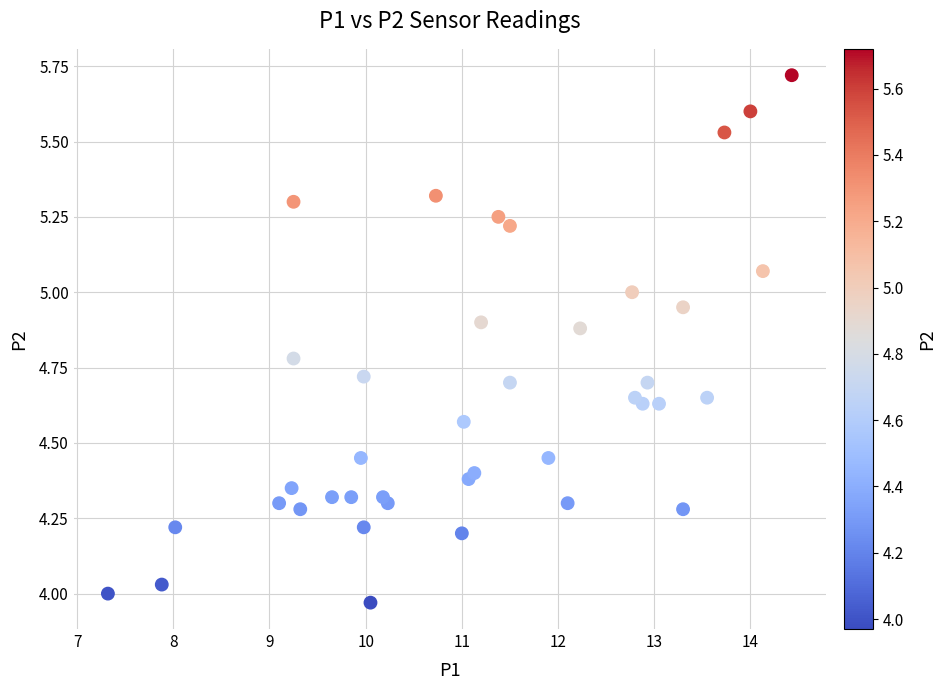

What is the range of X values (max minus min)?

7.1